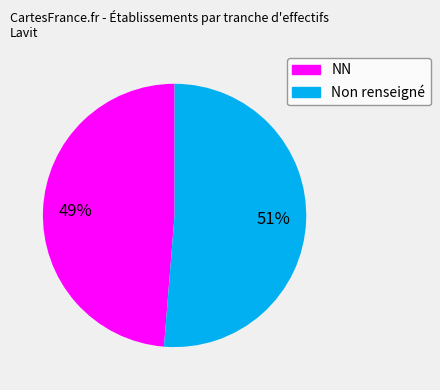

To the nearest percent, what is the average slice percentage?

50%